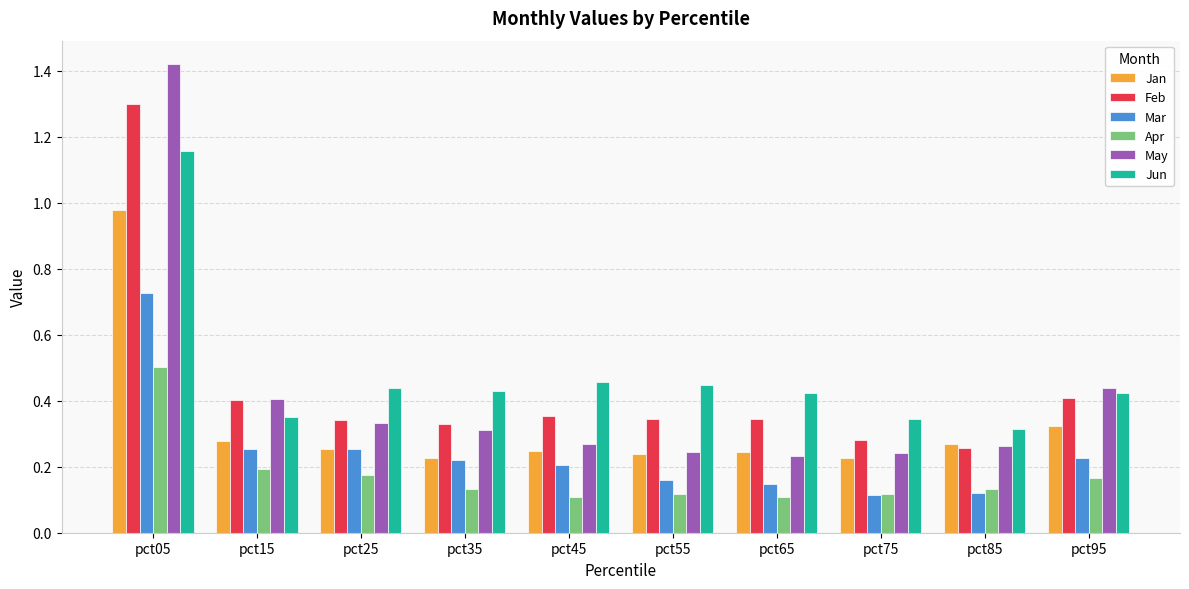

What is the sum of the Feb values at pct25 and pct05?

1.6